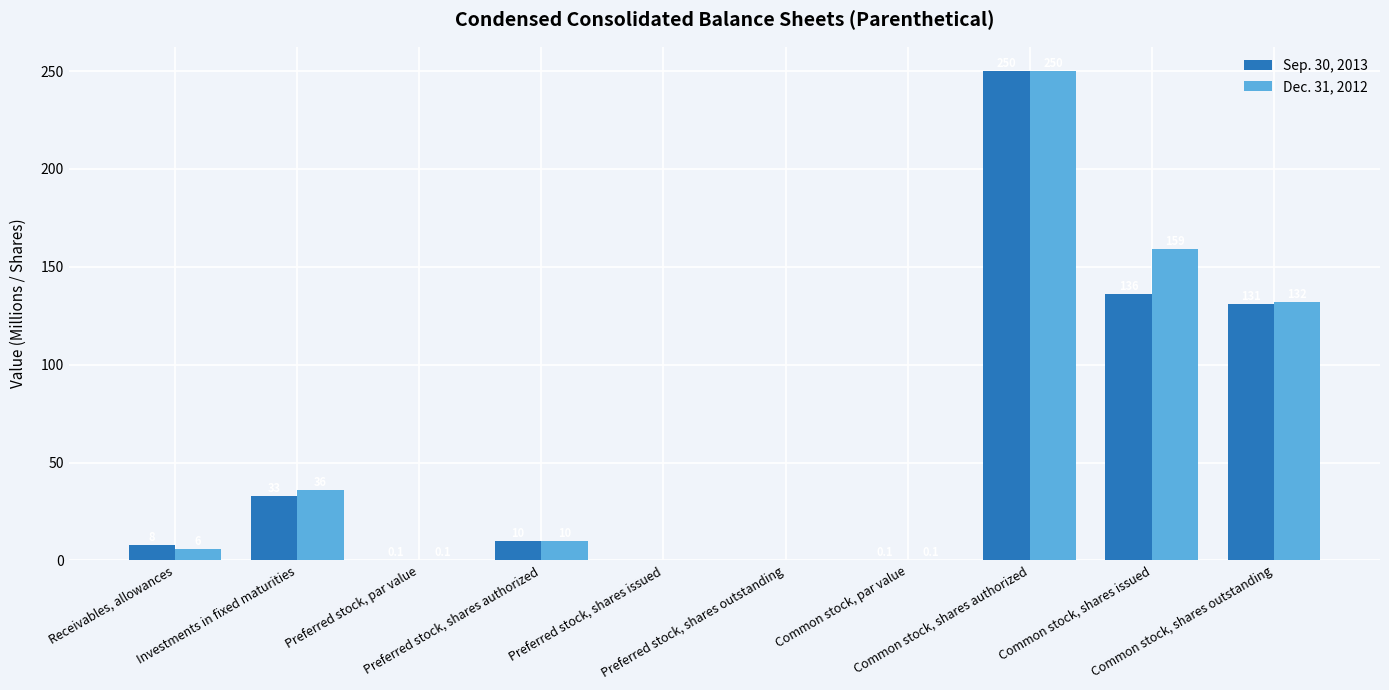

At which category is the sum across all series the highest?

Common stock, shares authorized